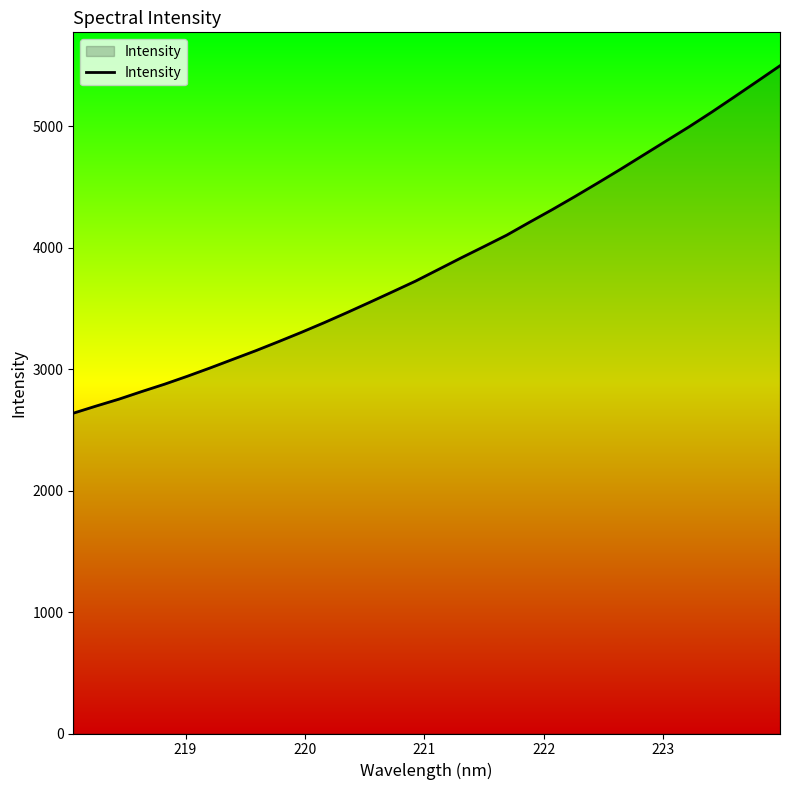

What is the value of the 9th point from the left?

3152.8